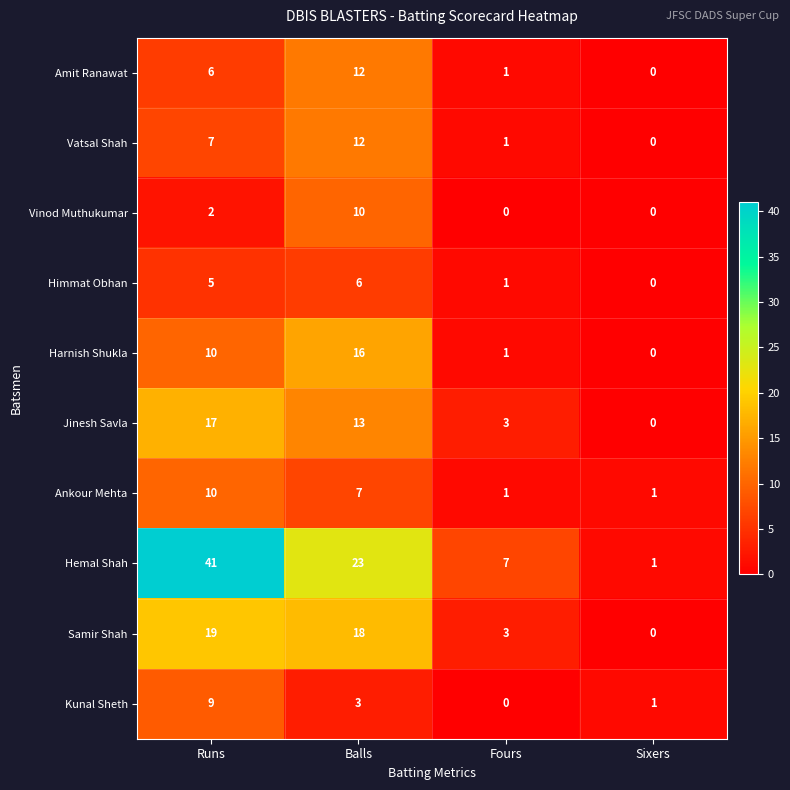

How many positive values does the Himmat Obhan series have?

3